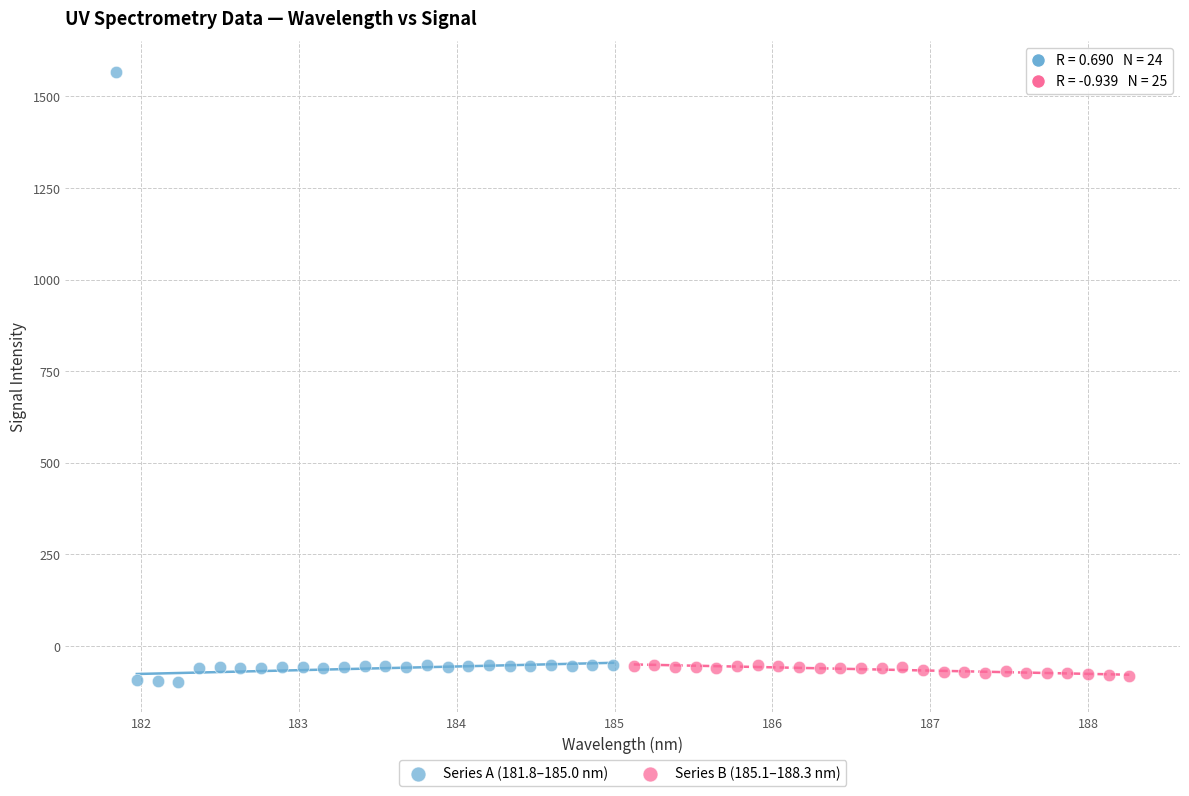

Which series contains the lowest Y value?

Series A (181.8–185.0 nm)